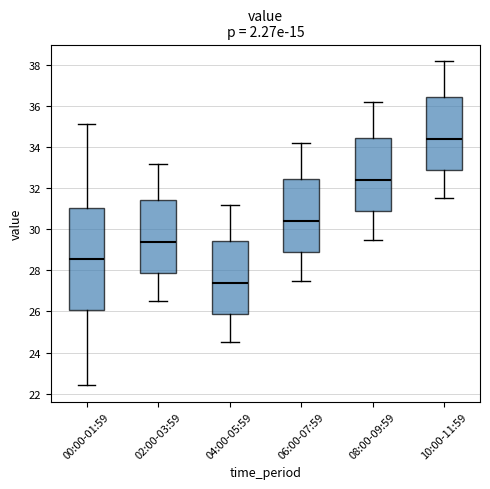

Reading left to right, transcribe this box plot: for each box, give where its median line is, the range the box spans, and where its two whiskers end, as read against the y-axis. The values are not printed on the chart, so give them approximately, as read against the axis.

00:00-01:59: median 28.6, box 26.0 to 31.0, whiskers 22.4 to 35.2
02:00-03:59: median 29.4, box 27.8 to 31.4, whiskers 26.6 to 33.2
04:00-05:59: median 27.4, box 25.8 to 29.4, whiskers 24.6 to 31.2
06:00-07:59: median 30.4, box 28.8 to 32.4, whiskers 27.6 to 34.2
08:00-09:59: median 32.4, box 30.8 to 34.4, whiskers 29.6 to 36.2
10:00-11:59: median 34.4, box 32.8 to 36.4, whiskers 31.6 to 38.2